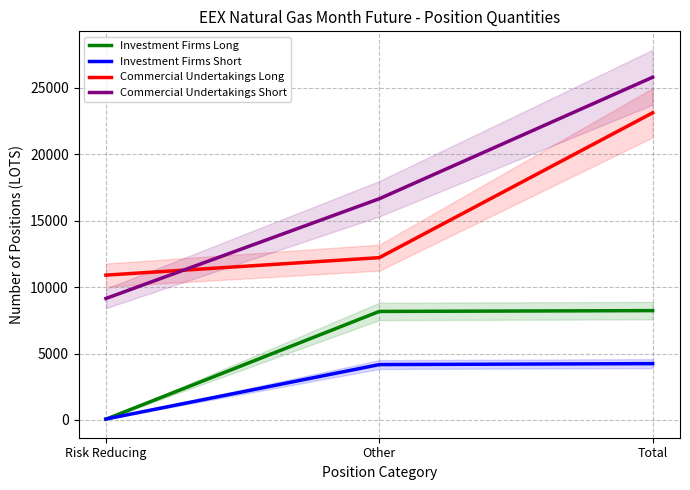

What is the label of the 1st point from the left?

Risk Reducing